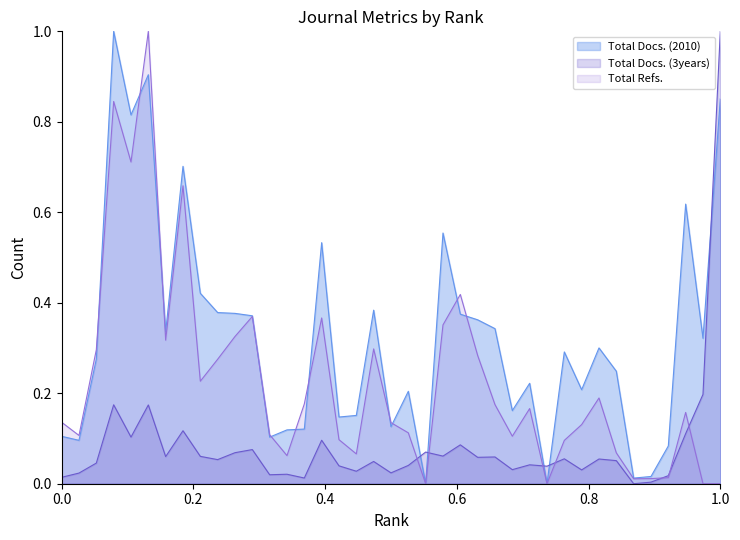

True or false: Total Docs. (2010) and Total Docs. (3years) cross at least once.

True